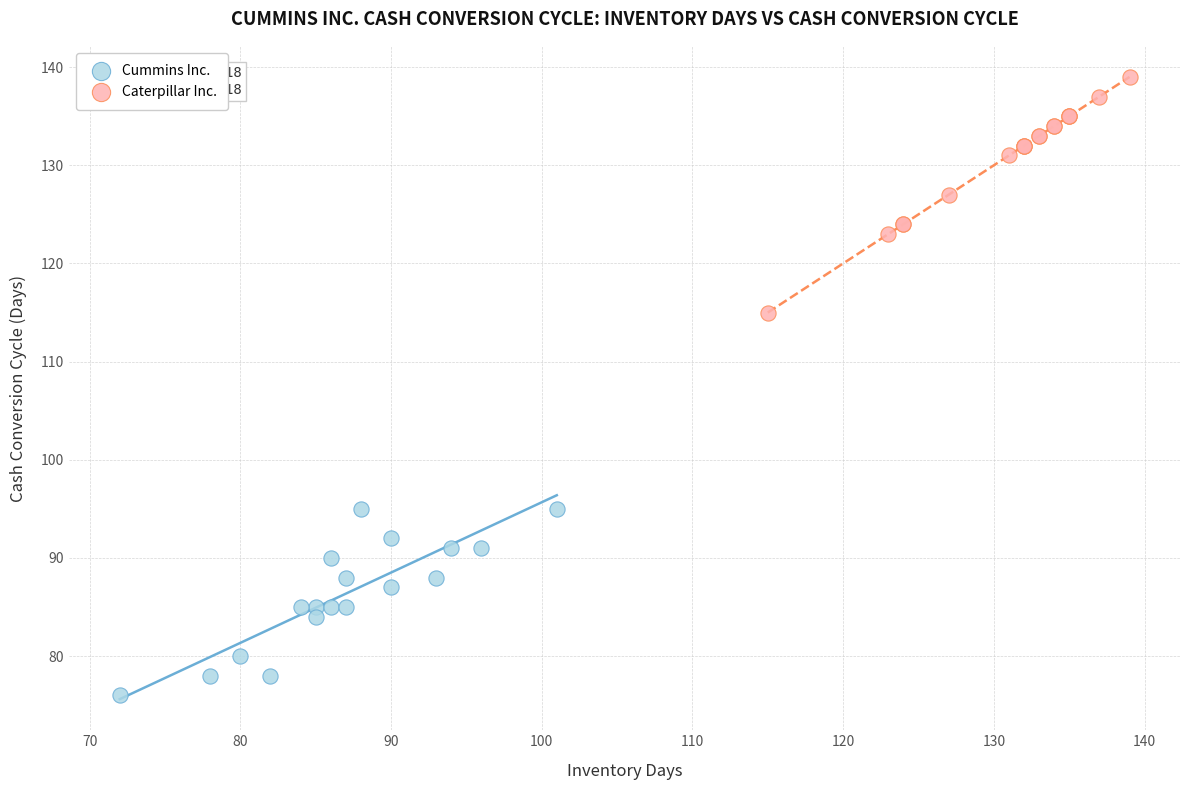

Which series reaches the maximum Y coordinate?

Caterpillar Inc.